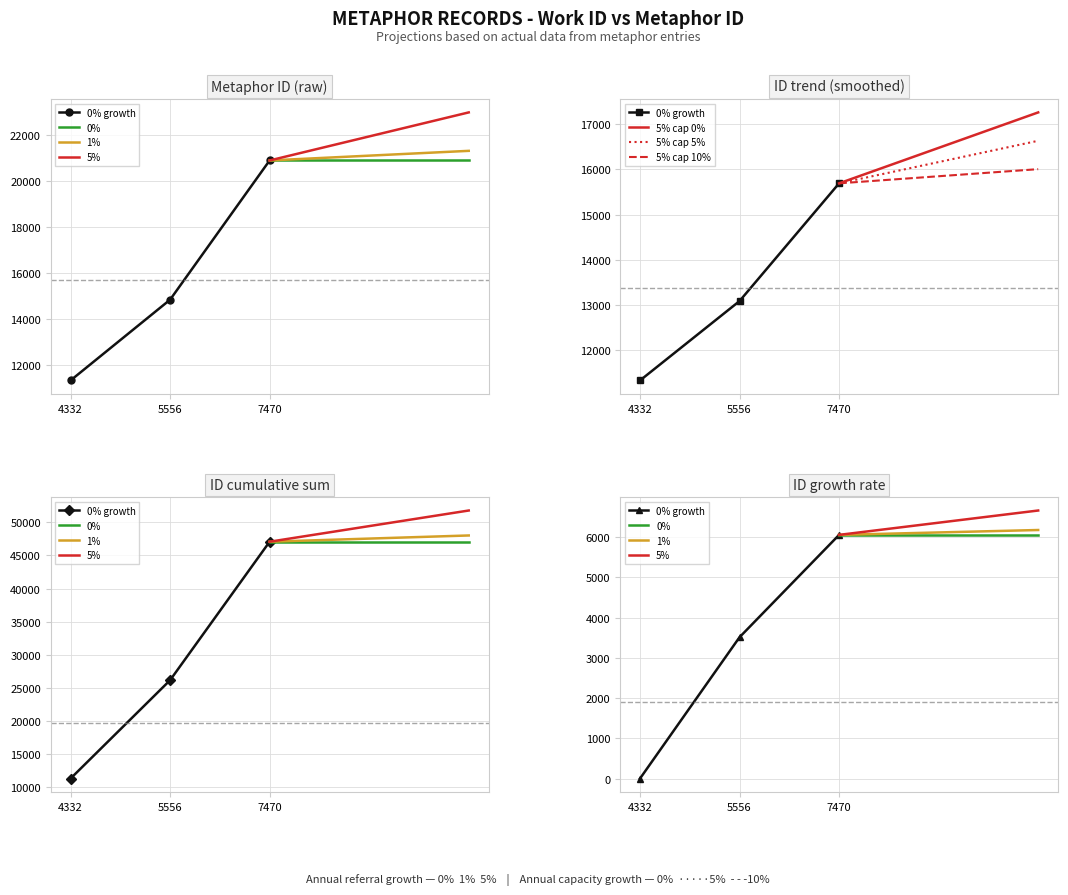

List the labels in order of value, smallest first.

4332, 5556, 7470